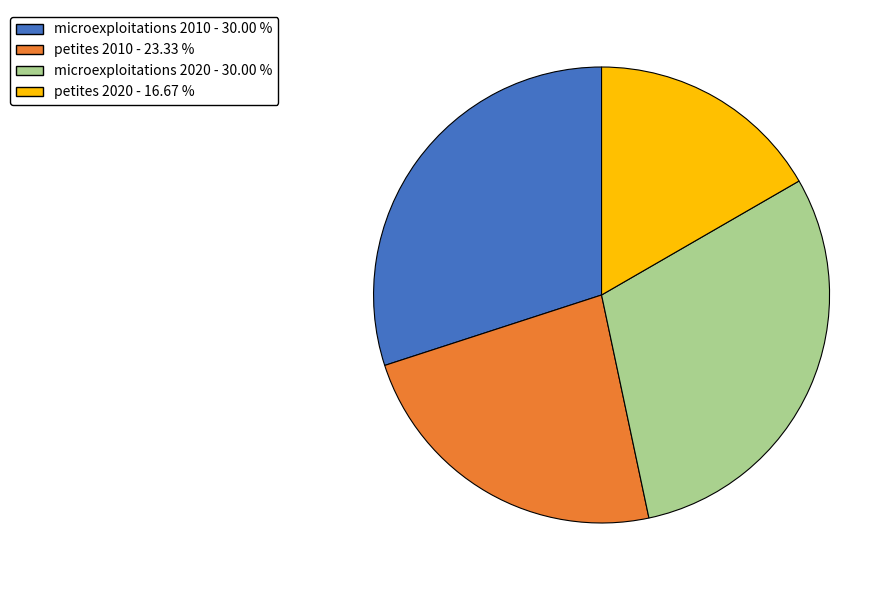

Which slice is the smallest?

petites 2020